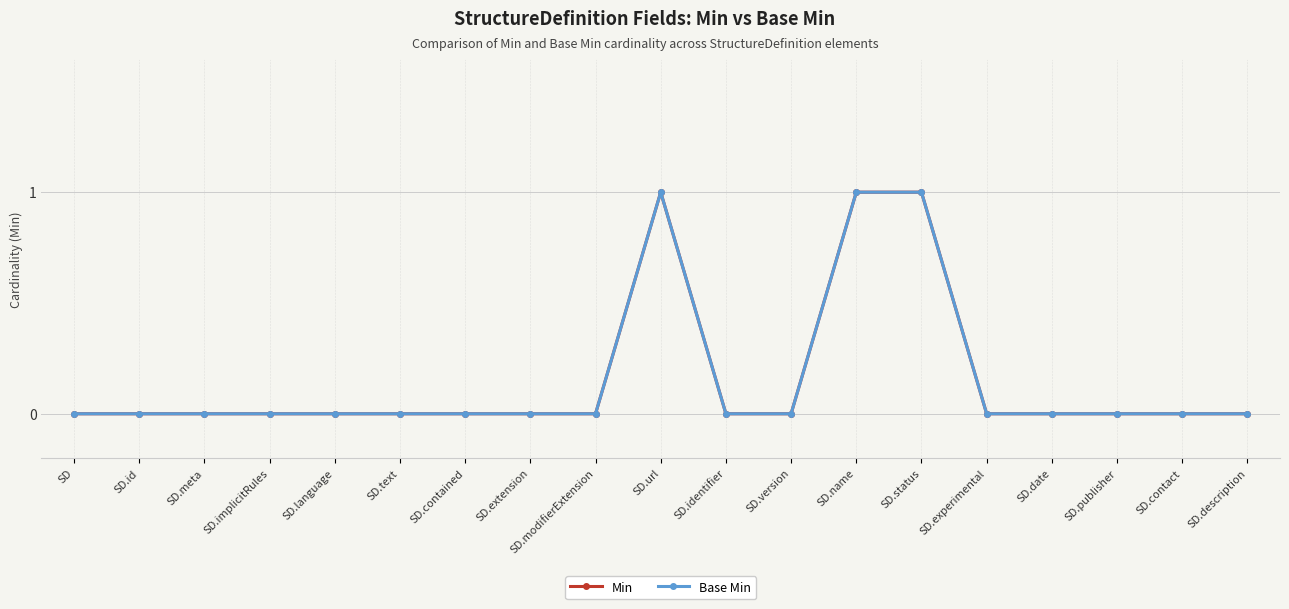

Is the value of Base Min at SD.version greater than the value of Min at SD.meta?

No